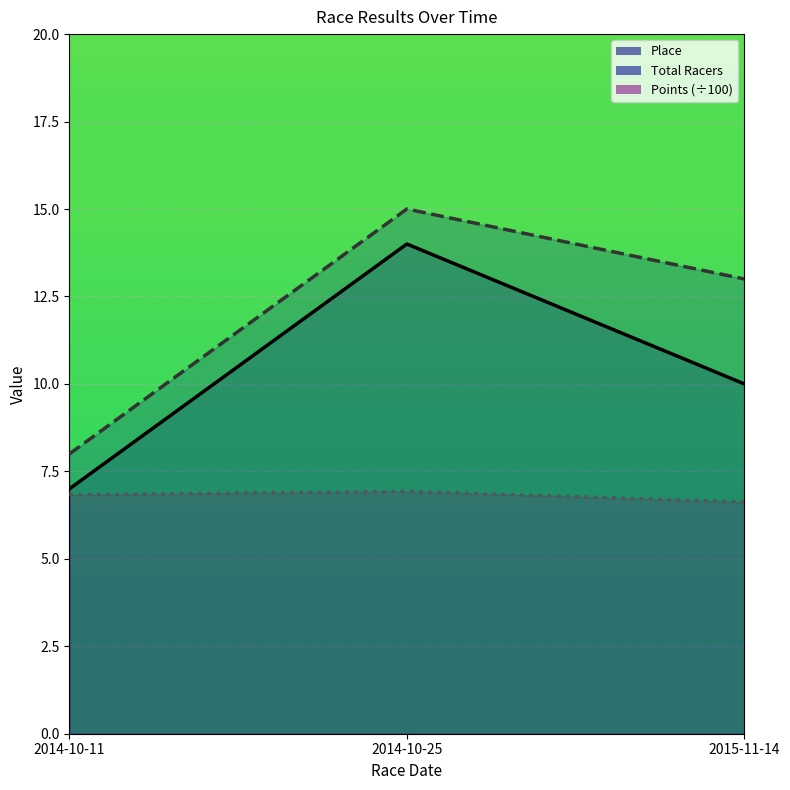

Reading left to right, list all the values displayed in this chart.

Place: 7.0	14.0	10.0
Total Racers: 8.0	15.0	13.0
Points: 6.8	6.9	6.6